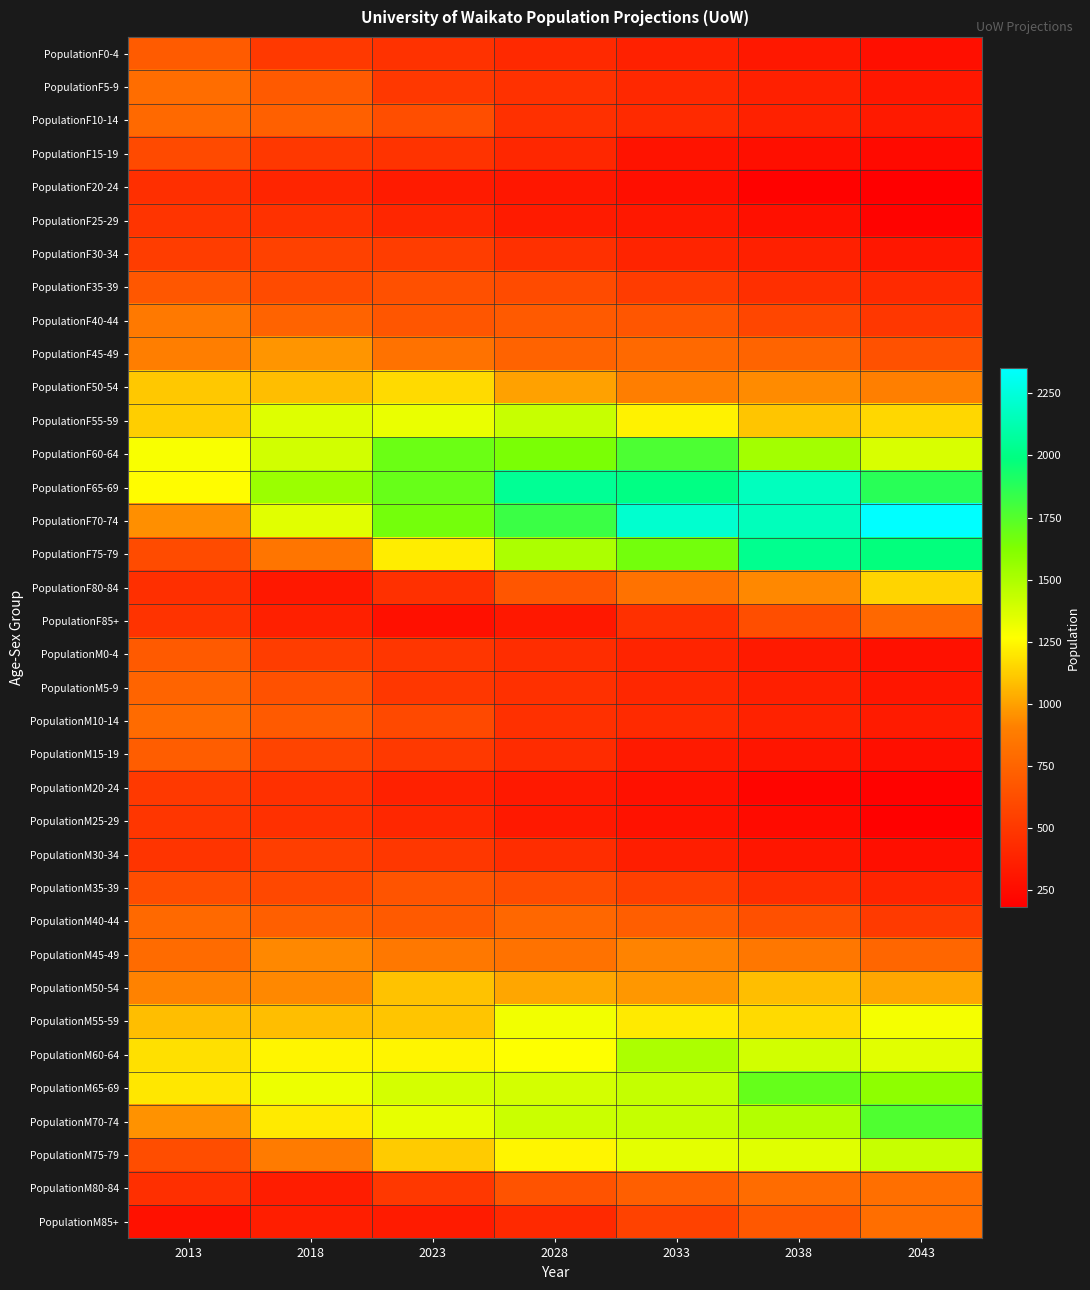

What is the greatest value displayed?

2352.5